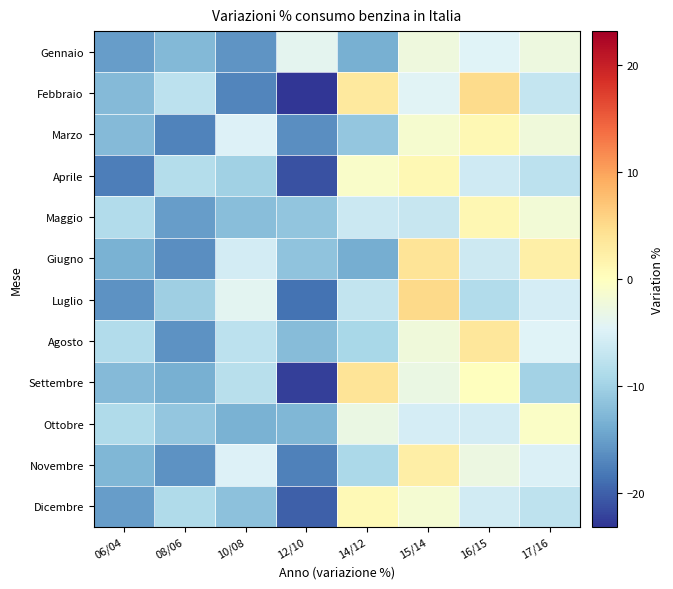

At which category is the sum across all series the highest?

15/14